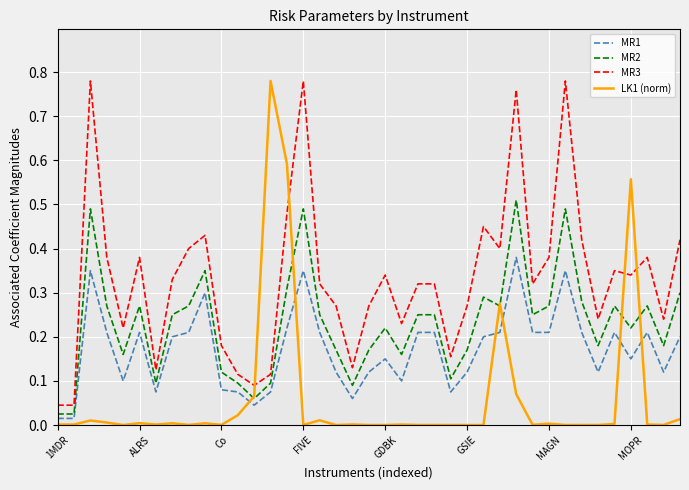

How many times do LK1 (norm) and MR3 cross each other?

4